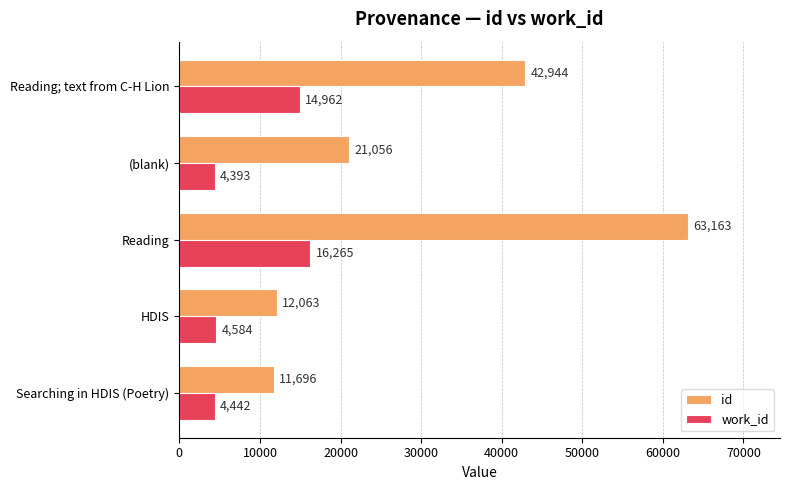

Which series has the widest spread of values?

id